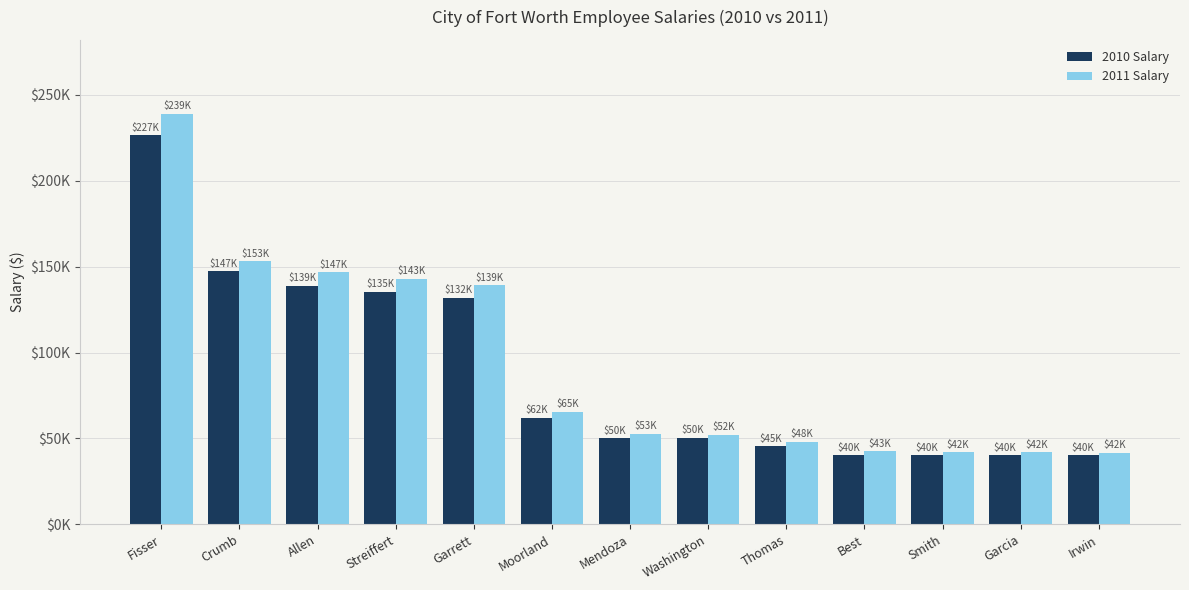

Where does the 2010 Salary series first go above 50232?

Fisser